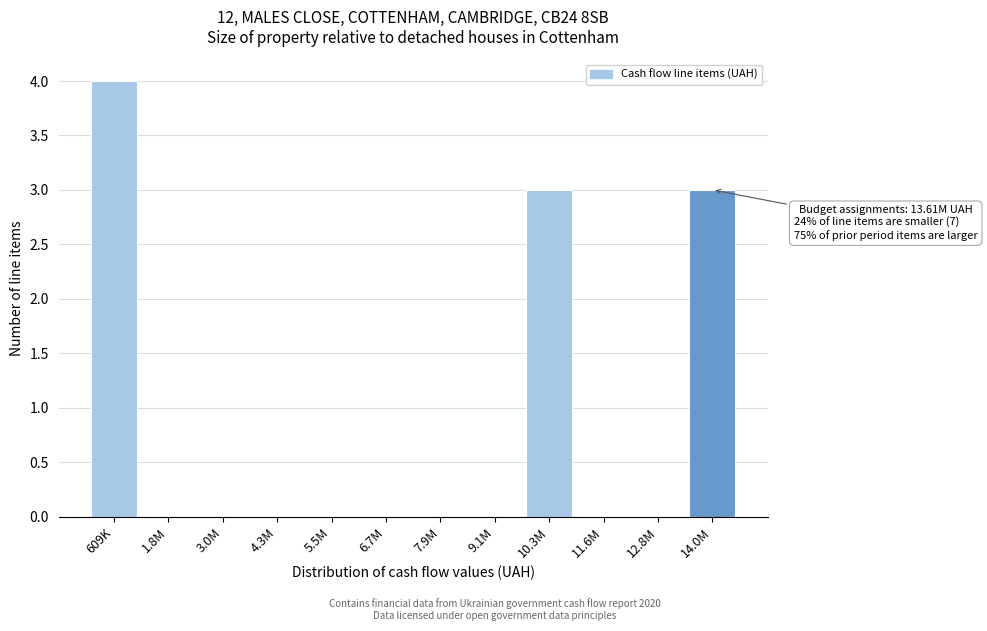

Reading right to left, transcribe all the data shown in this chart.

14.0M=3	12.8M=0	11.6M=0	10.3M=3	9.1M=0	7.9M=0	6.7M=0	5.5M=0	4.3M=0	3.0M=0	1.8M=0	609K=4